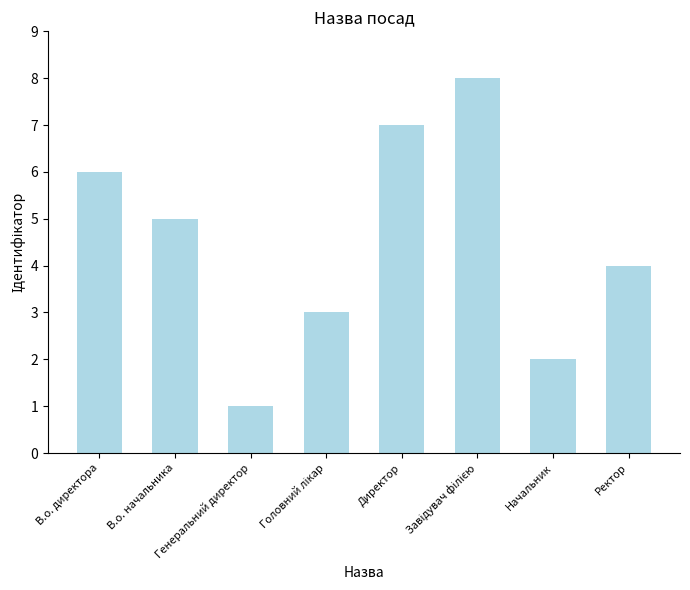

Approximately how many times larger is the value at Ректор compared to Генеральний директор?

4.0